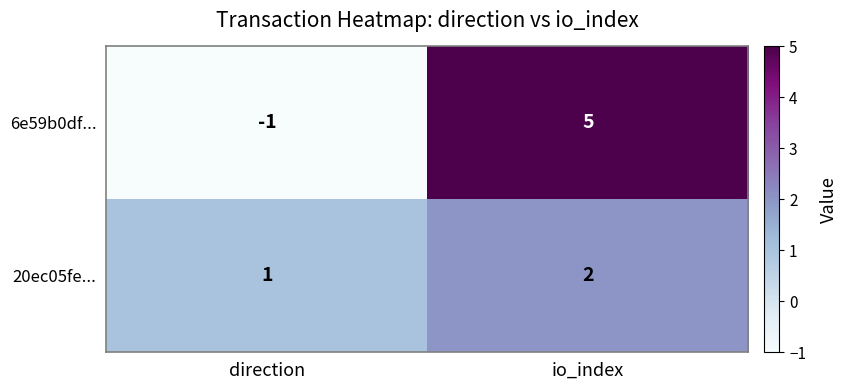

What is the smallest value displayed?

-1